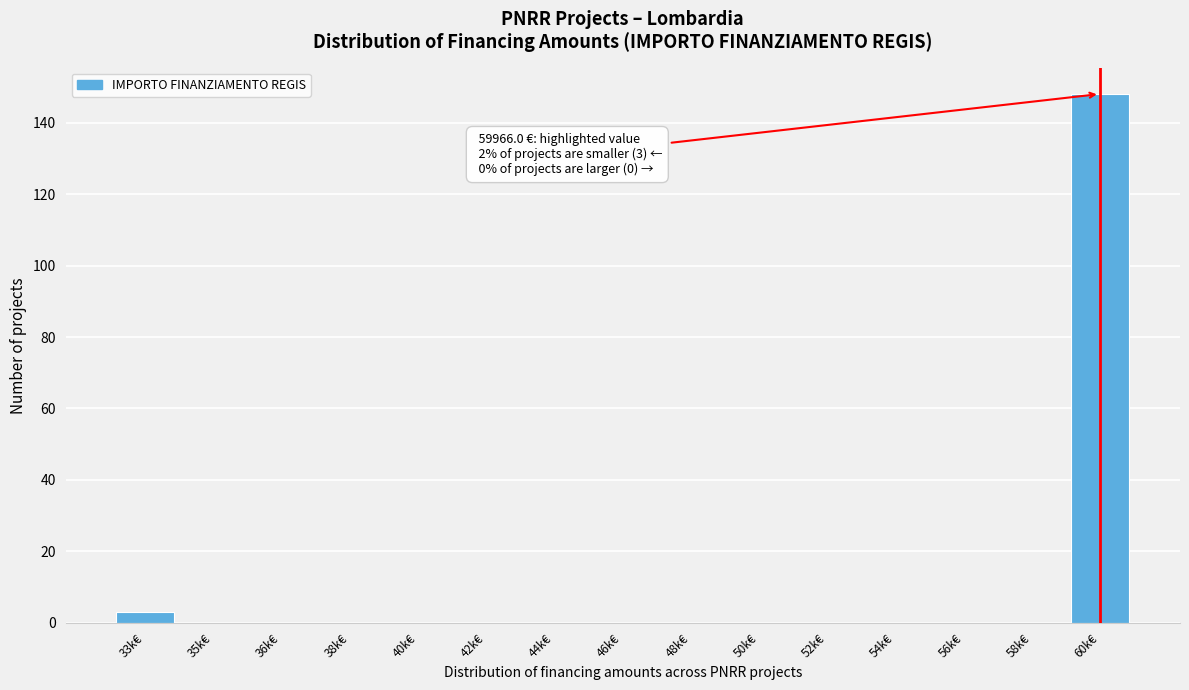

Reading left to right, transcribe all the data shown in this chart.

33k€=3	35k€=0	36k€=0	38k€=0	40k€=0	42k€=0	44k€=0	46k€=0	48k€=0	50k€=0	52k€=0	54k€=0	56k€=0	58k€=0	60k€=148